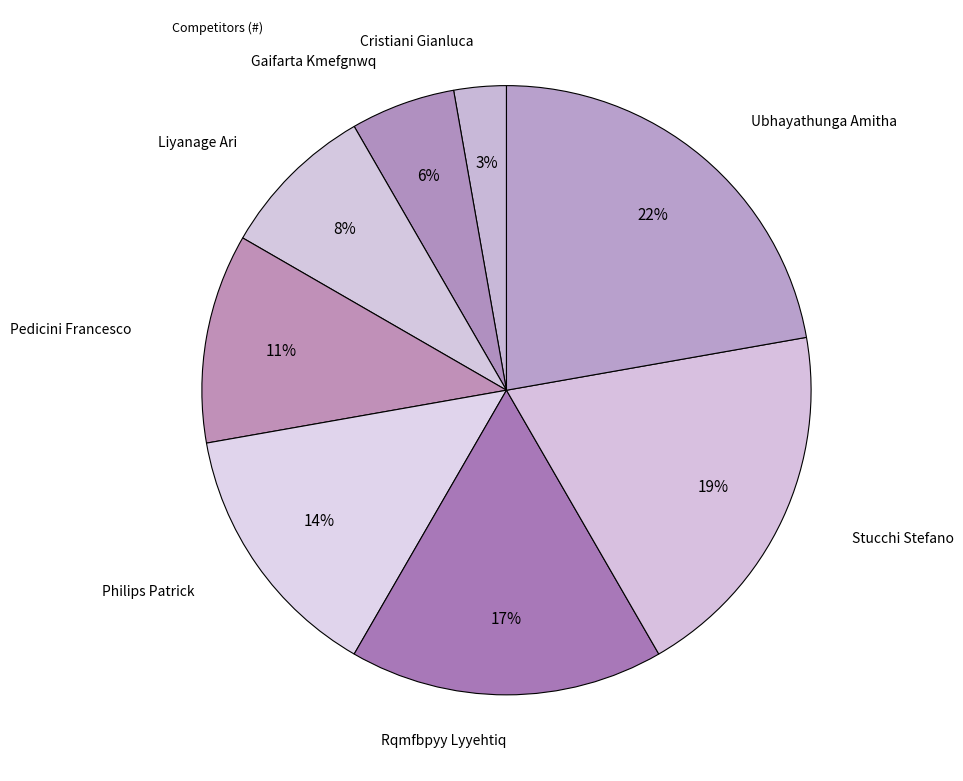

How many segments does this pie chart have?

8